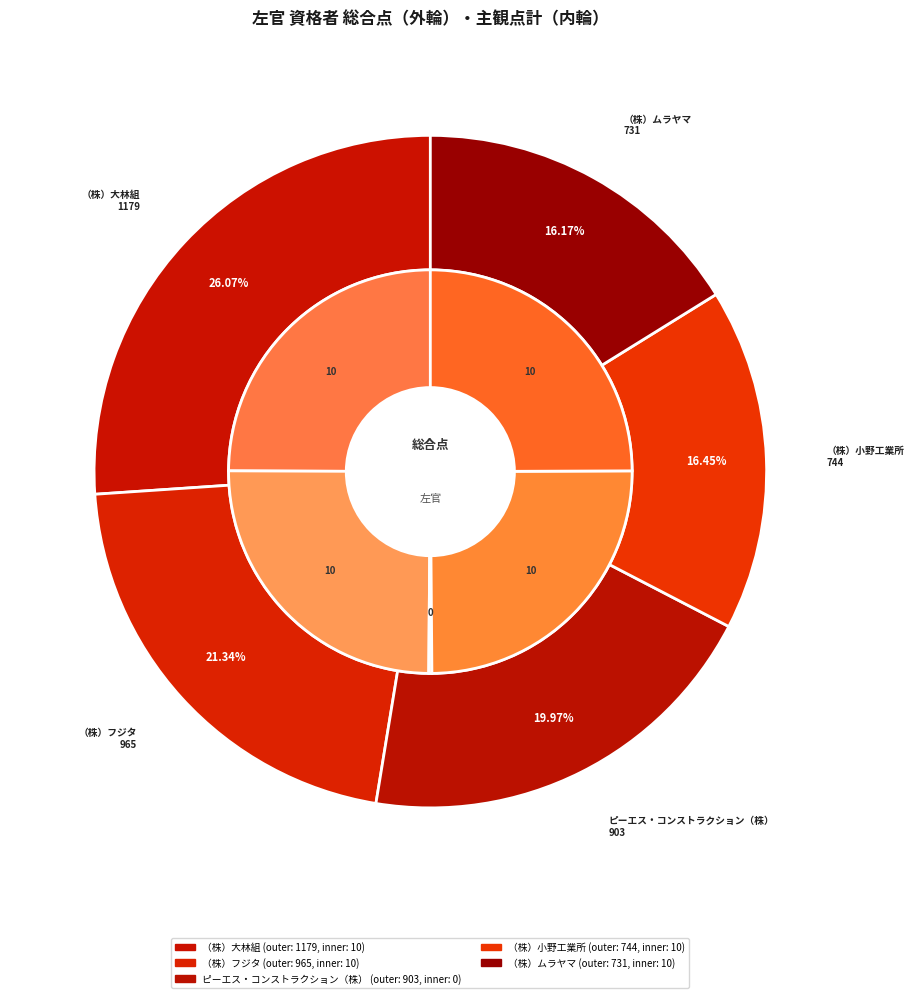

Combined, what portion of the pie is ピーエス・コンストラクション（株） and （株）小野工業所?

36.4%